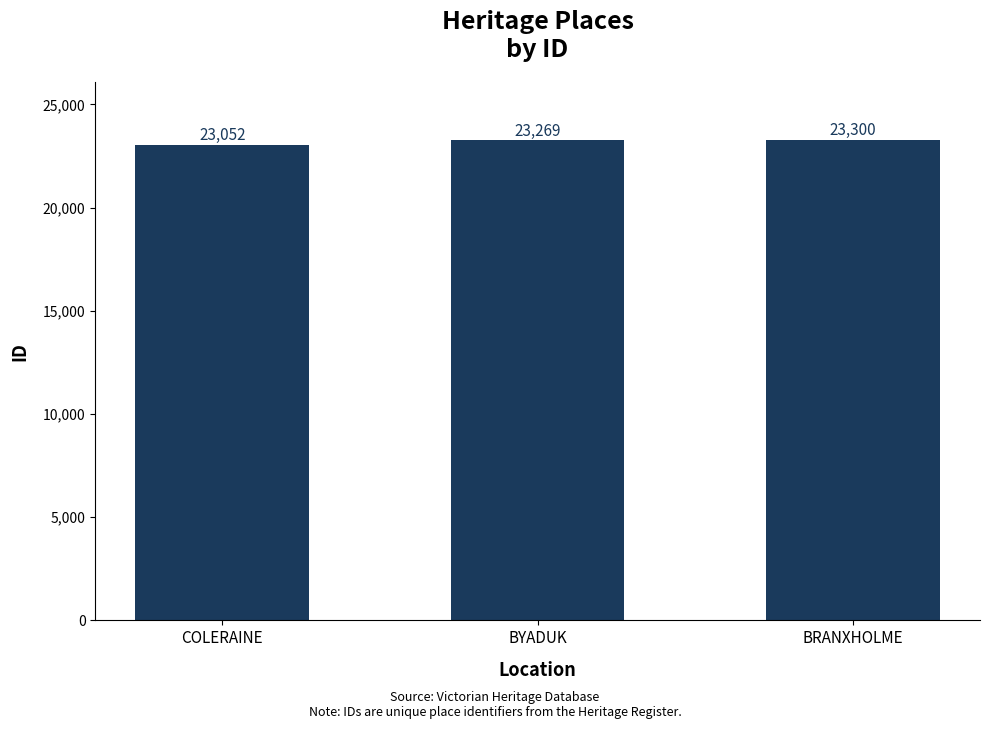

Which label corresponds to the largest value in the chart?

BRANXHOLME